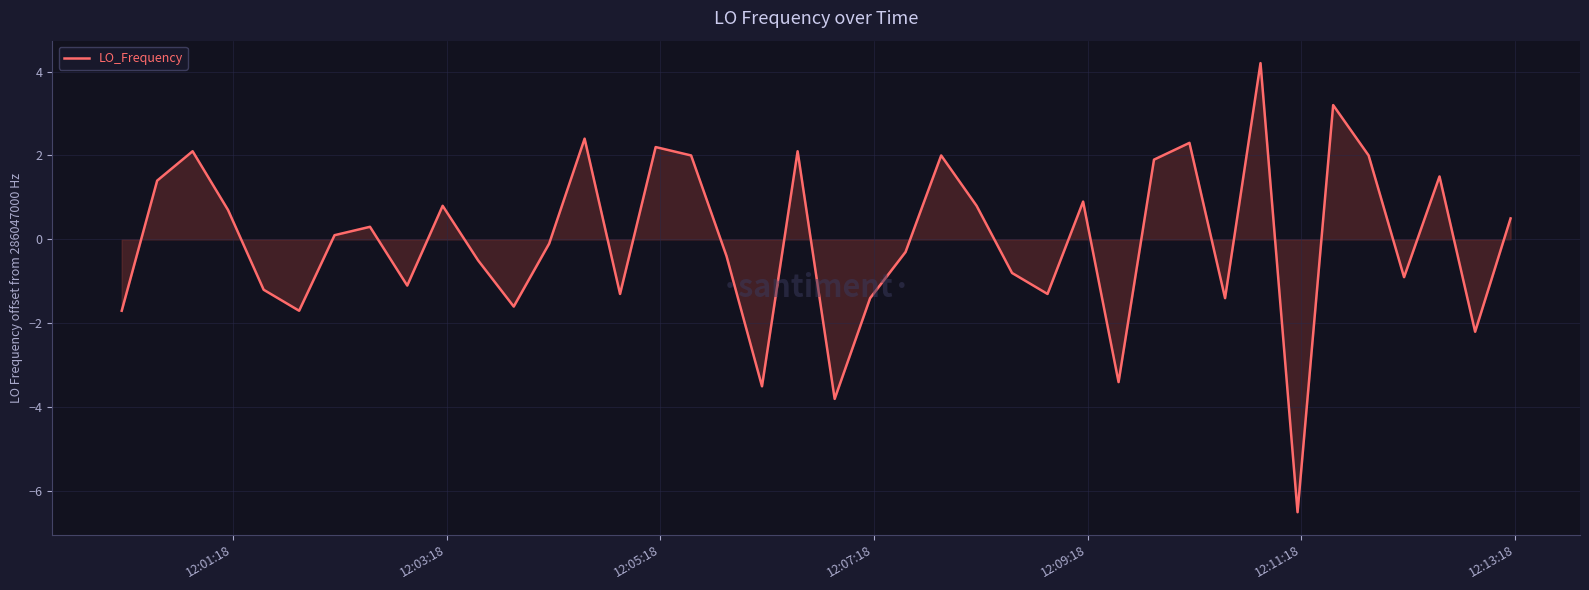

What is the maximum value shown in the chart?

4.2